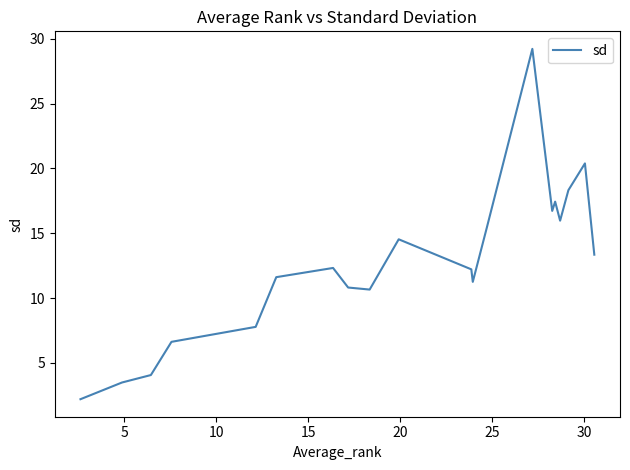

What is the greatest value displayed?

29.2